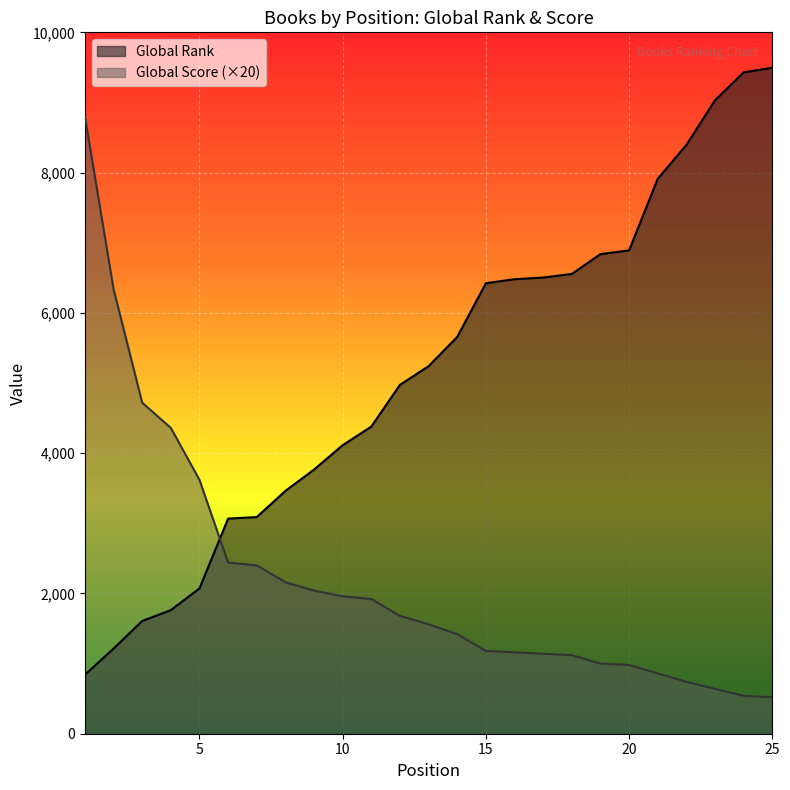

Is it true that Global Score equals 2400 at 7?

True